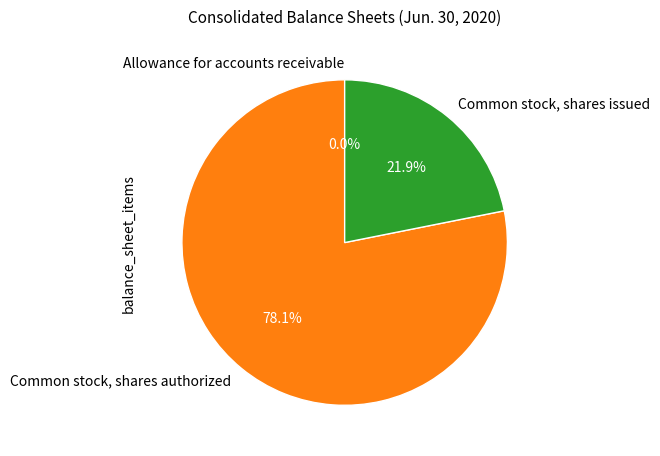

Is there any slice that represents more than half of the pie?

Yes